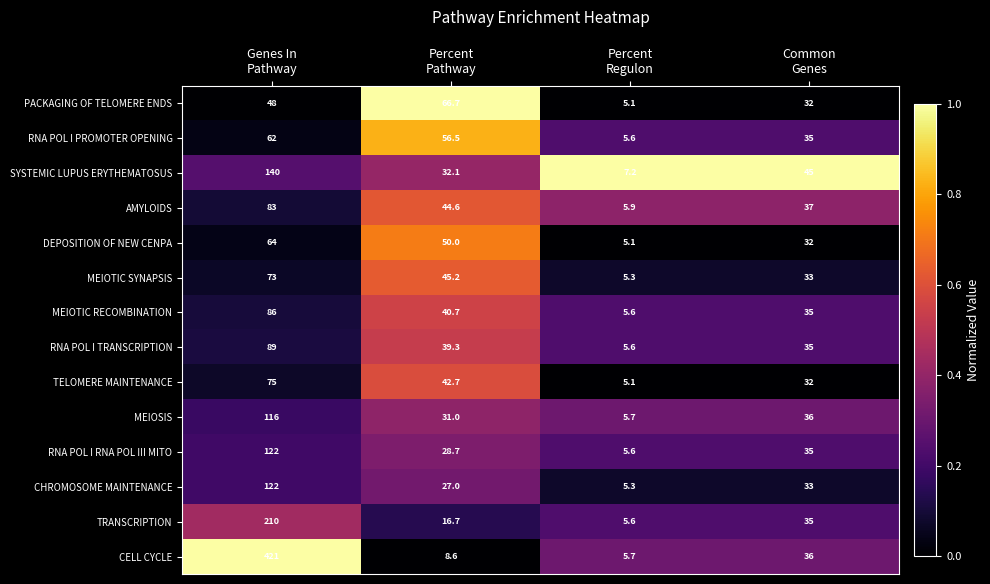

What is the average value of the PACKAGING OF TELOMERE ENDS series?

38.0